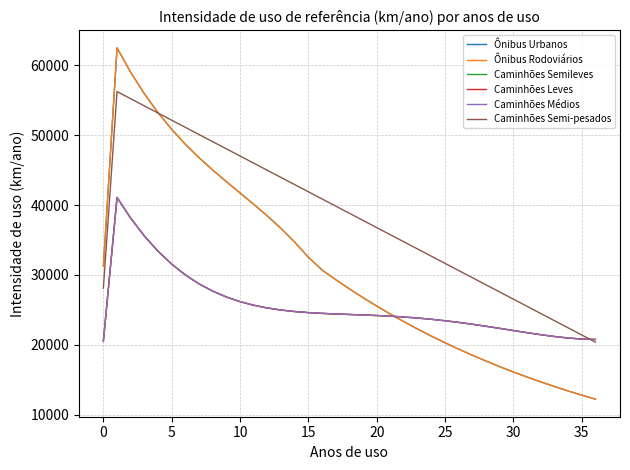

Does the chart display data point markers on the line(s)?

No